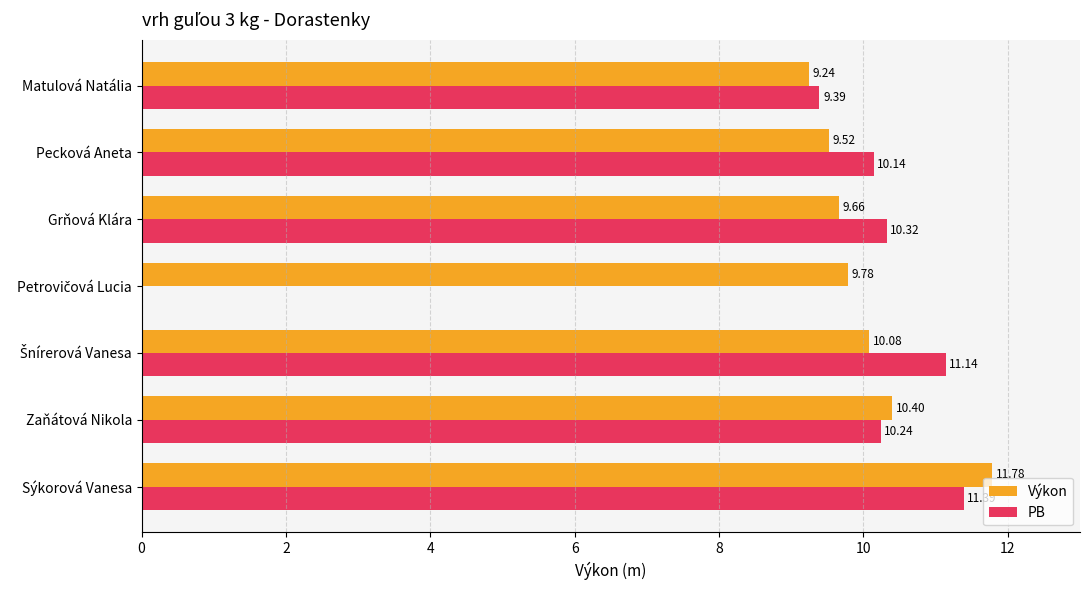

What are all the series names shown in the legend?

Výkon, PB